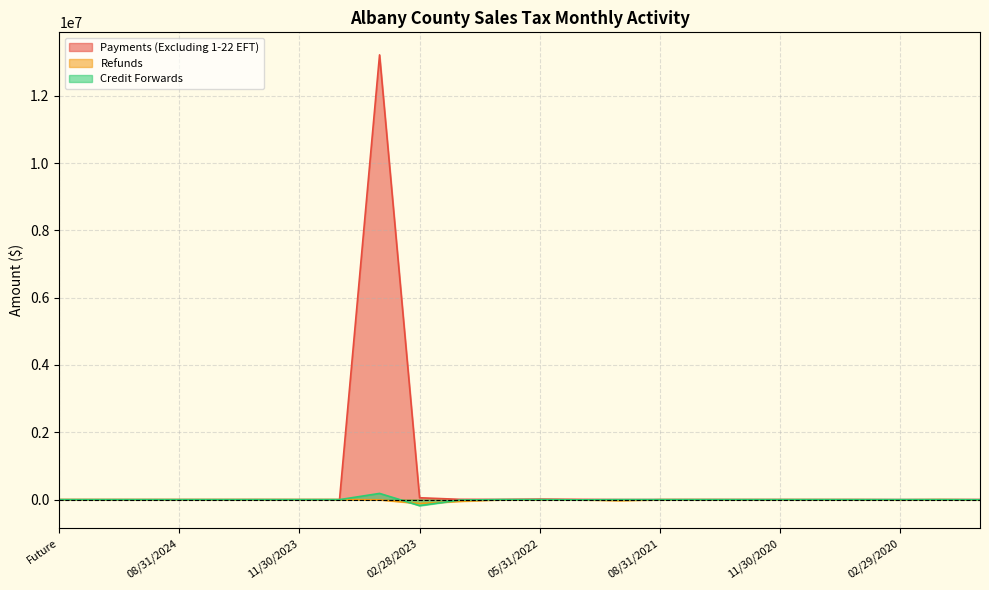

Rank the series by their maximum value, from highest to lowest.

Payments (Excluding 1-22 EFT), Credit Forwards, Refunds